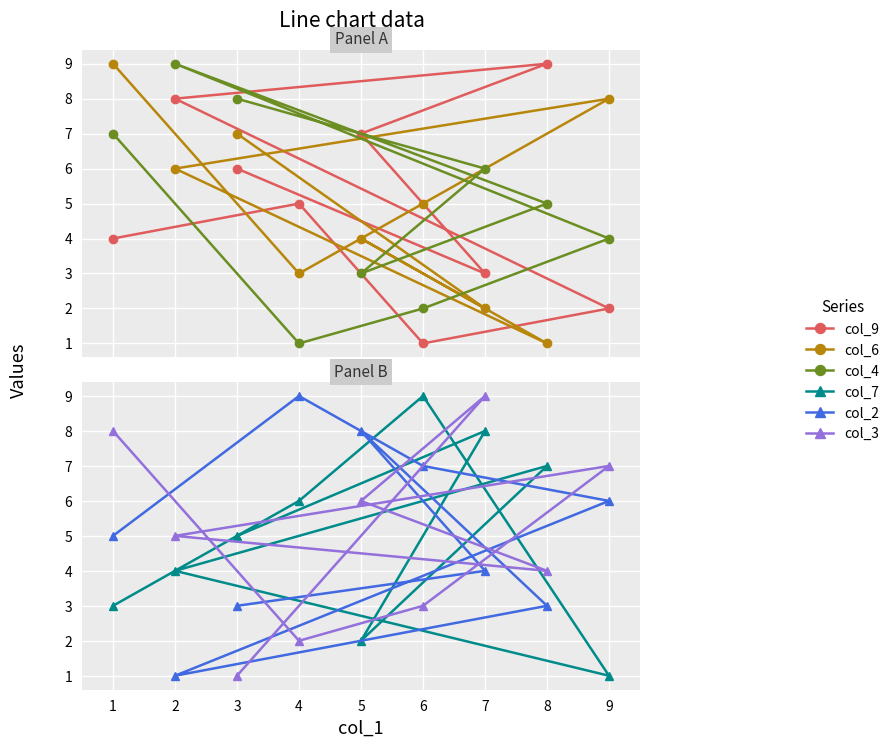

Reading left to right, transcribe all the data shown in this chart.

col_9: 6	3	7	9	8	2	1	5	4
col_6: 7	2	4	1	6	8	5	3	9
col_4: 8	6	3	5	9	4	2	1	7
col_7: 5	8	2	7	4	1	9	6	3
col_2: 3	4	8	3	1	6	7	9	5
col_3: 1	9	6	4	5	7	3	2	8